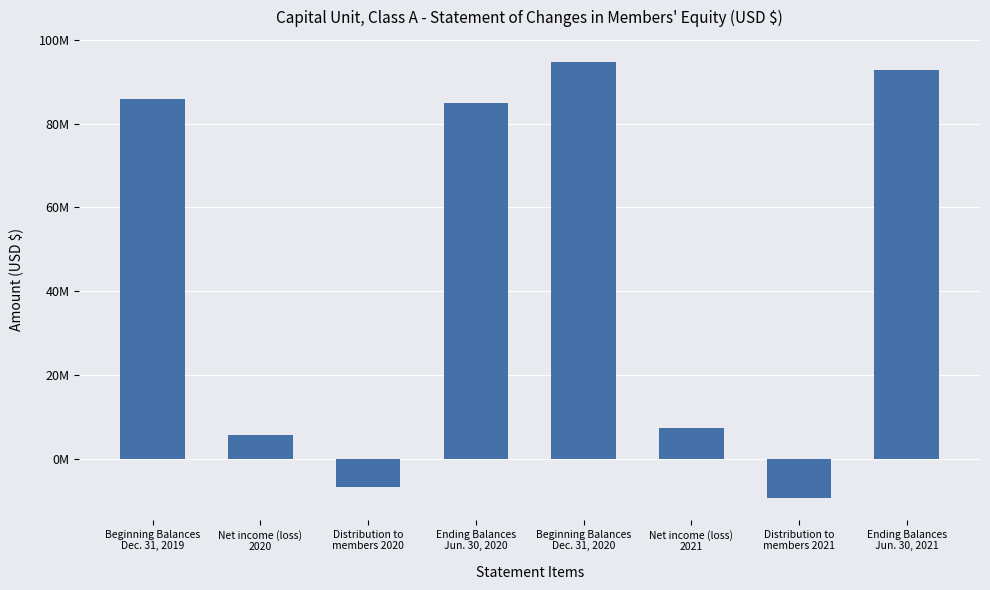

Does the chart contain any negative values?

Yes